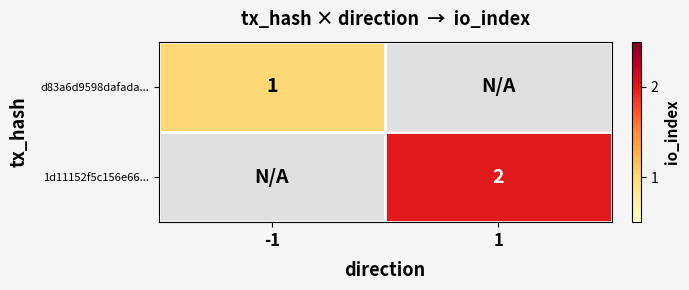

True or false: 1d11152f5c156e66... has a value of 3 at 1.

False